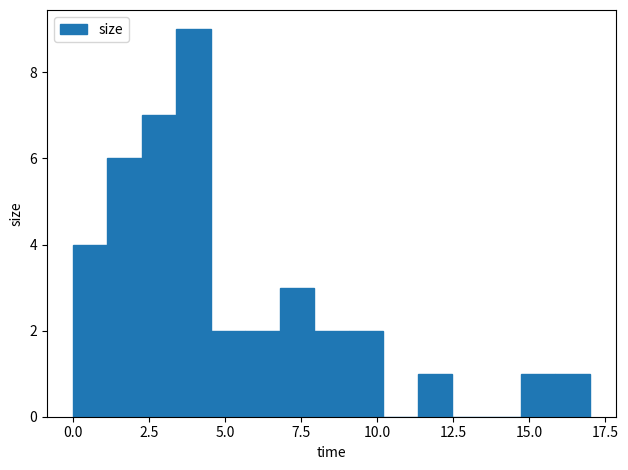

Around what value on the x-axis is the tallest bar? Give the approximate position of its centre, as read against the axis.

4.0